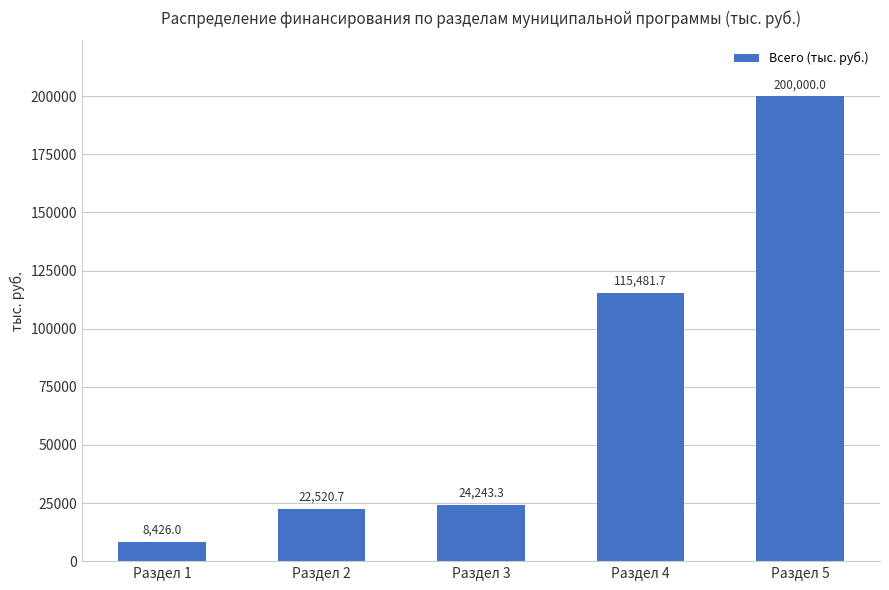

What is the greatest value displayed?

200000.0